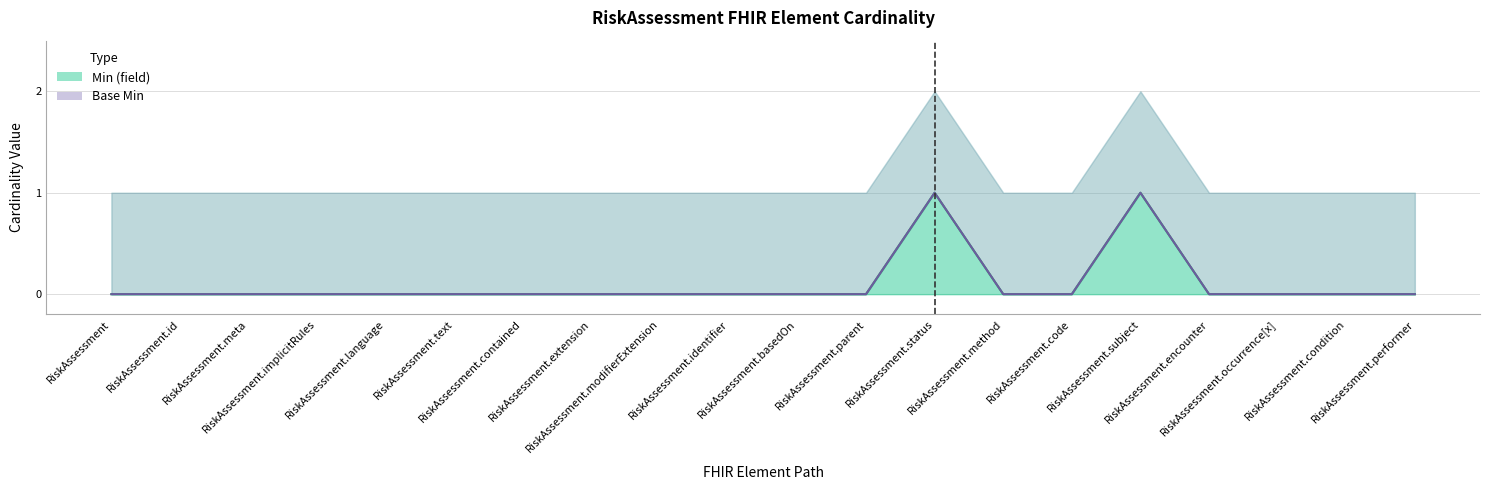

The Base Min series shows 1 at RiskAssessment.status. True or false?

True